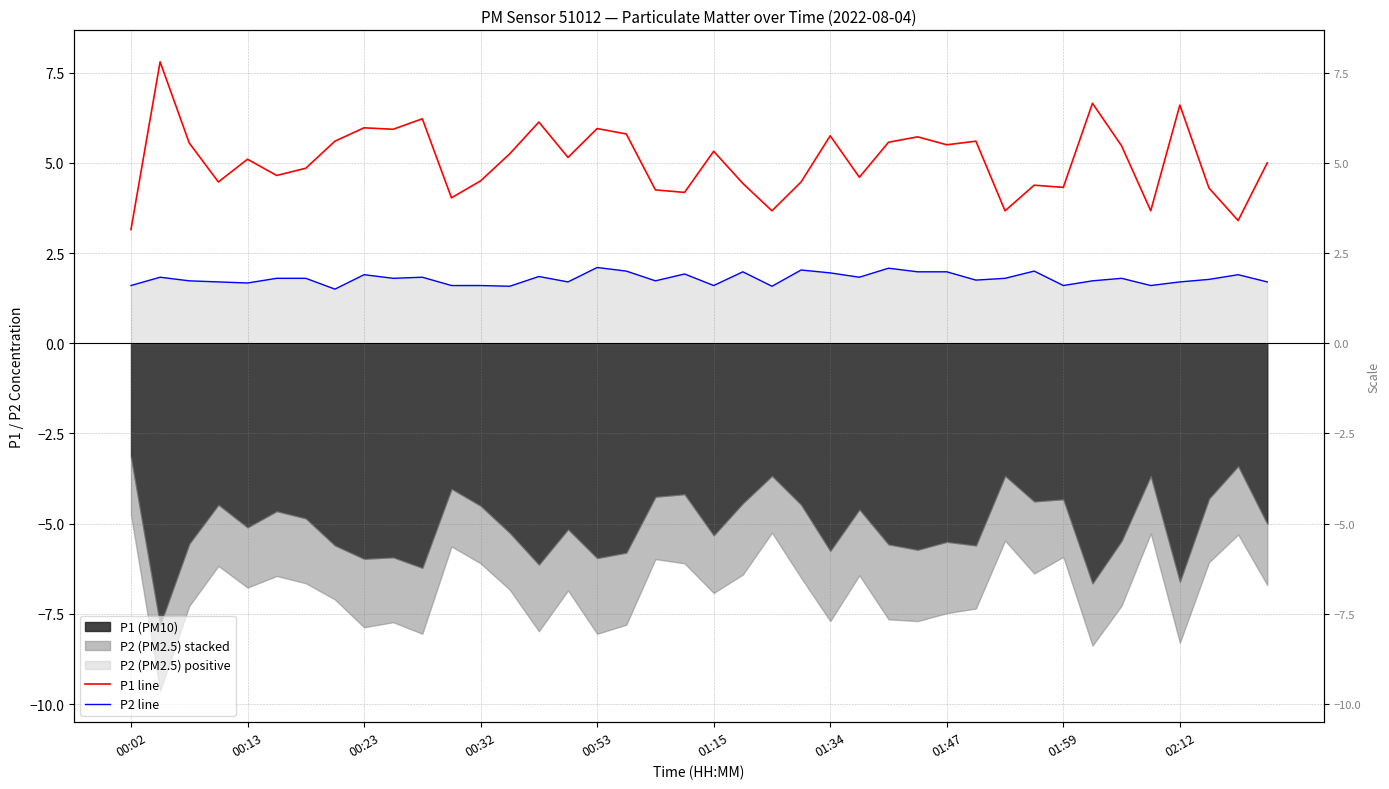

Reading left to right, transcribe all the data shown in this chart.

P1 line: 3.1	7.8	5.5	4.5	5.1	4.7	4.8	5.6	6.0	5.9	6.2	4.0	4.5	5.2	6.1	5.2	6.0	5.8	4.2	4.2	5.3	4.4	3.7	4.5	5.8	4.6	5.6	5.7	5.5	5.6	3.7	4.4	4.3	6.7	5.5	3.7	6.6	4.3	3.4	5.0
P2 line: 1.6	1.8	1.7	1.7	1.7	1.8	1.8	1.5	1.9	1.8	1.8	1.6	1.6	1.6	1.9	1.7	2.1	2.0	1.7	1.9	1.6	2.0	1.6	2.0	1.9	1.8	2.1	2.0	2.0	1.8	1.8	2.0	1.6	1.7	1.8	1.6	1.7	1.8	1.9	1.7